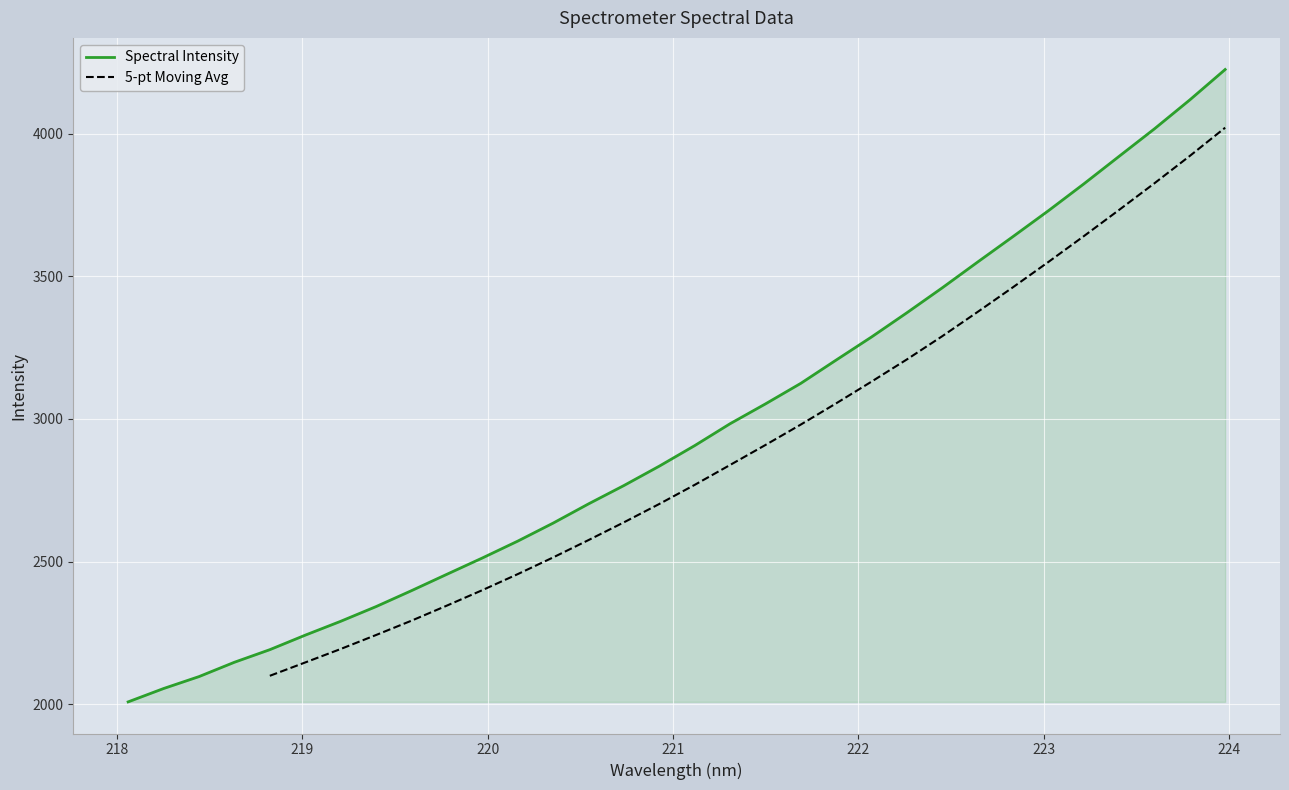

What is the label of the 26th point from the left?

222.8355